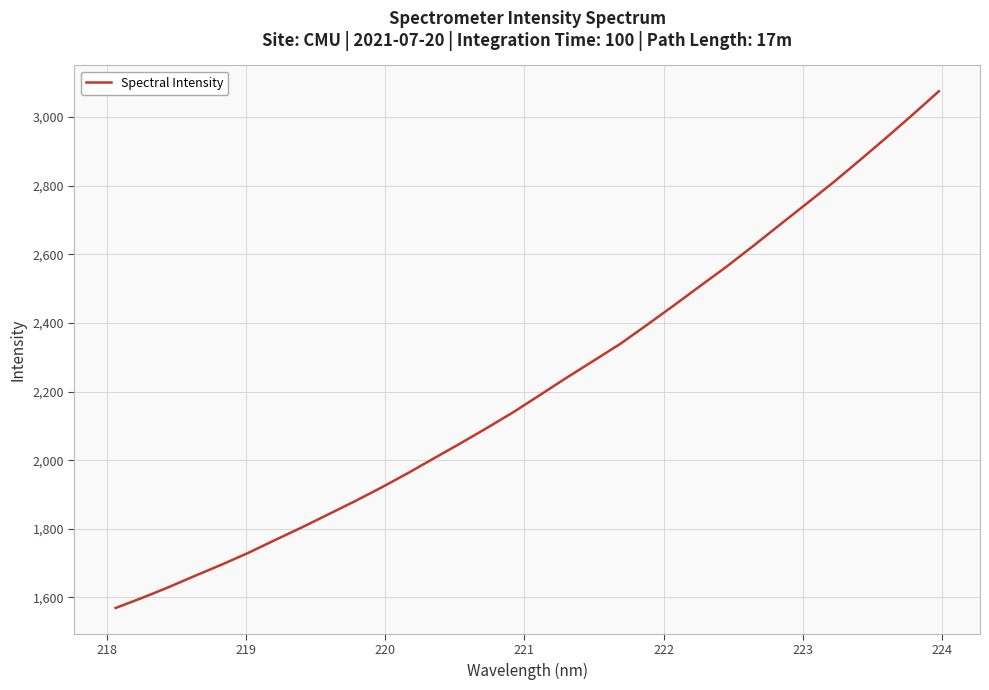

Reading left to right, extract all data points from this chart.

1569.3	1598.8	1630.1	1663.5	1696.0	1730.2	1767.3	1803.9	1842.0	1880.3	1920.3	1962.3	2006.3	2050.1	2095.0	2141.4	2191.4	2241.5	2290.2	2339.1	2394.1	2450.1	2507.2	2563.9	2623.9	2685.4	2746.6	2807.9	2872.5	2938.2	3005.7	3074.7